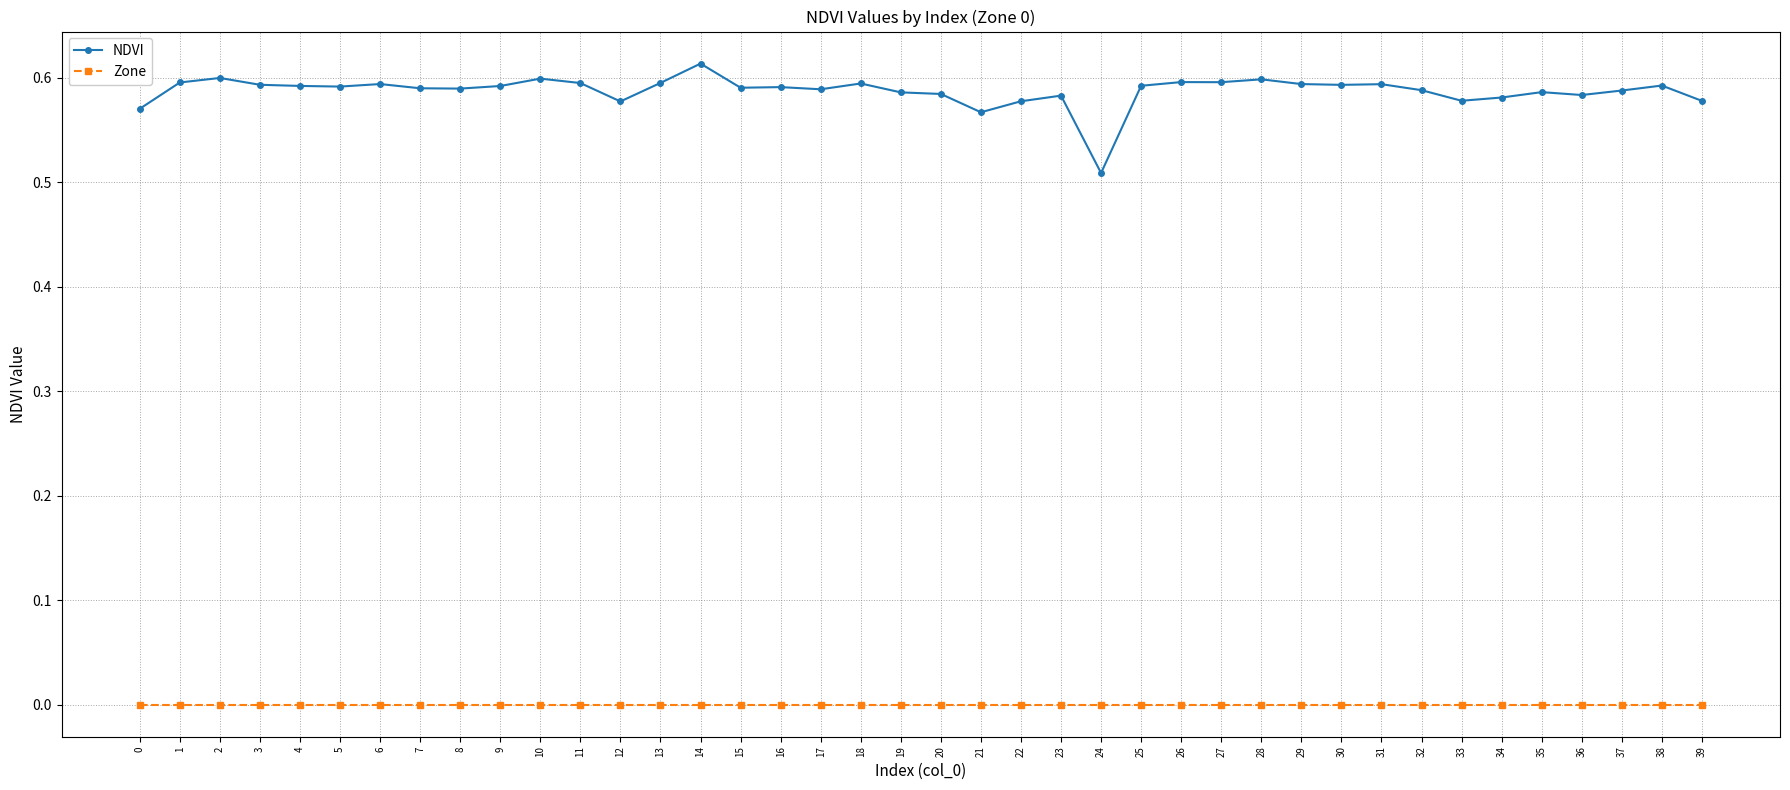

Count the number of categories in the chart.

40